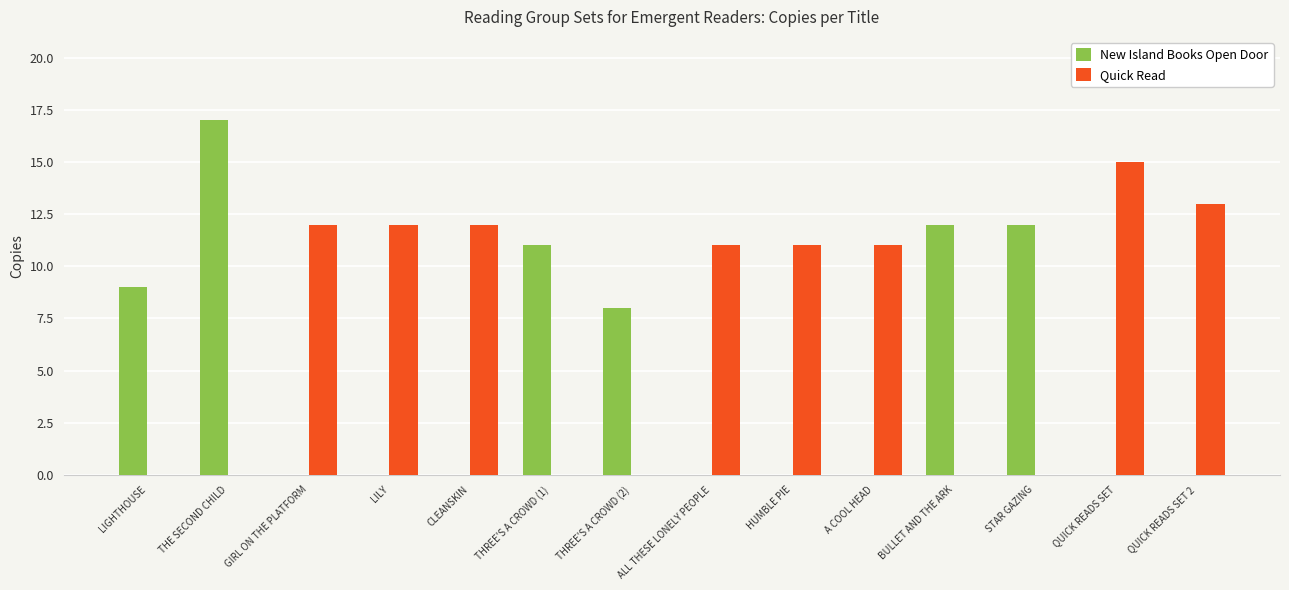

What is the sum of the New Island Books Open Door values at STAR GAZING and QUICK READS SET 2?

12